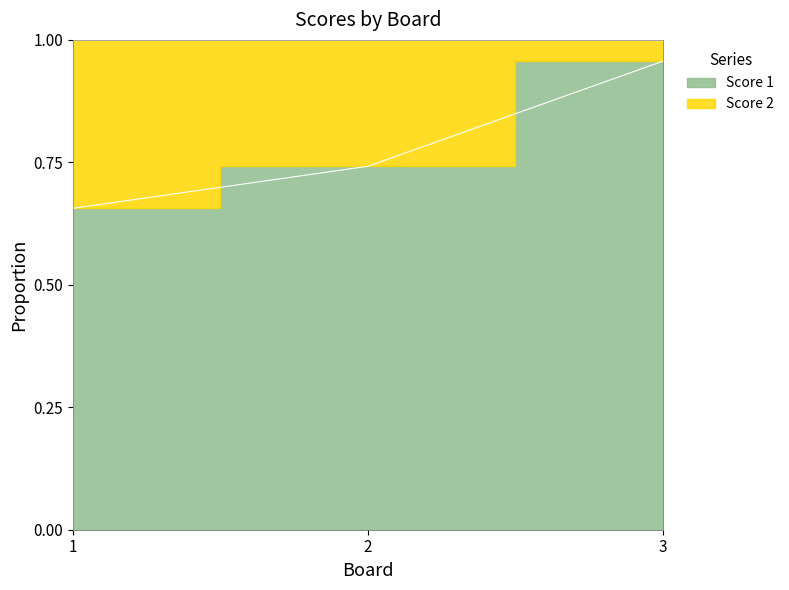

The value at 2 is 0.7. True or false?

True